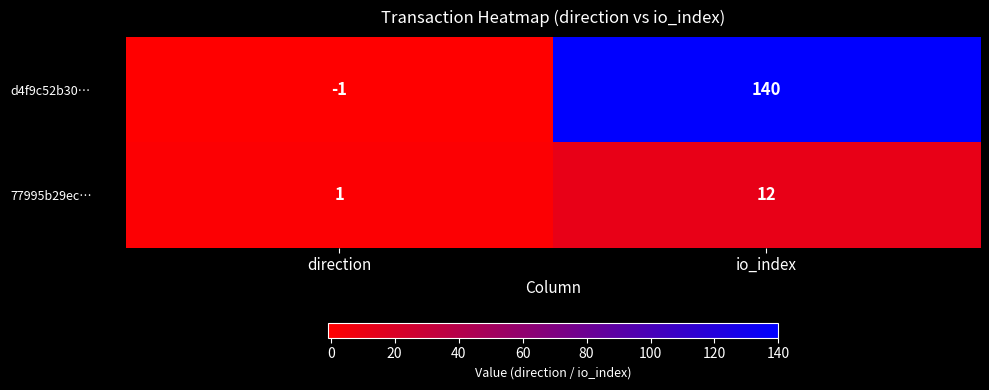

What is the maximum value for 77995b29ec…?

12